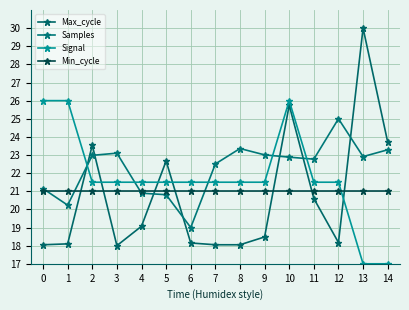

Reading right to left, extract all data points from this chart.

Max_cycle: 14=23.7	13=30.0	12=18.2	11=20.6	10=25.7	9=18.5	8=18.0	7=18.0	6=18.1	5=22.7	4=19.1	3=18.0	2=23.5	1=18.1	0=18.0
Samples: 14=23.3	13=22.9	12=25.0	11=22.8	10=22.9	9=23.0	8=23.4	7=22.5	6=19.0	5=20.8	4=20.9	3=23.1	2=23.0	1=20.2	0=21.1
Signal: 14=17.0	13=17.0	12=21.5	11=21.5	10=26.0	9=21.5	8=21.5	7=21.5	6=21.5	5=21.5	4=21.5	3=21.5	2=21.5	1=26.0	0=26.0
Min_cycle: 14=21.0	13=21.0	12=21.0	11=21.0	10=21.0	9=21.0	8=21.0	7=21.0	6=21.0	5=21.0	4=21.0	3=21.0	2=21.0	1=21.0	0=21.0